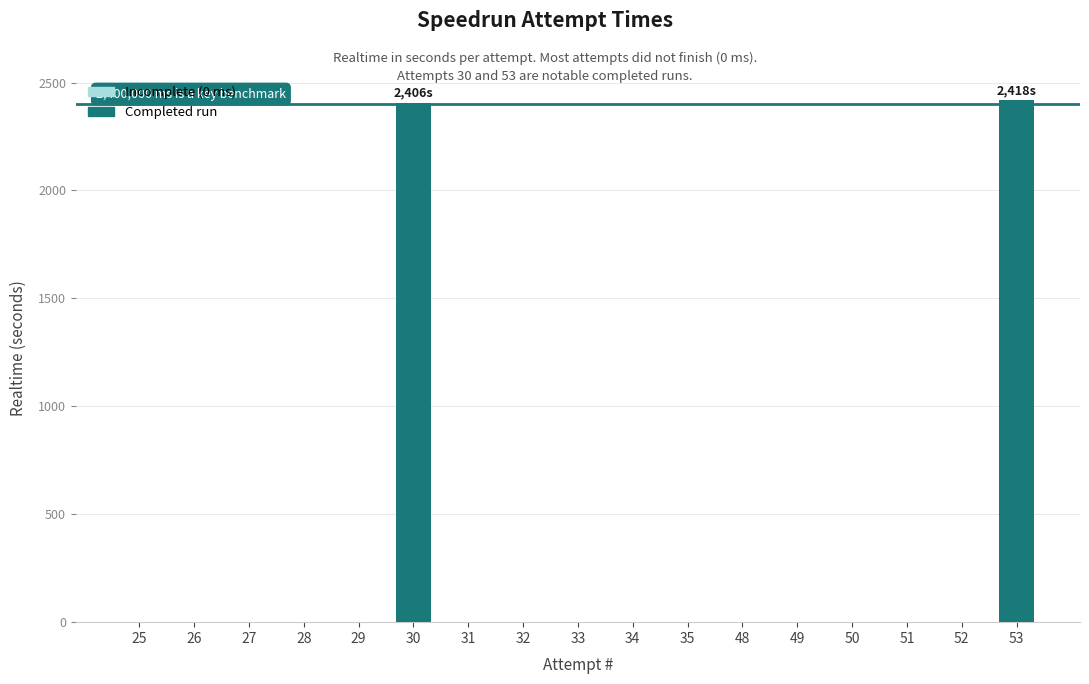

The chart shows a value of 1314.3 at 26. True or false?

False